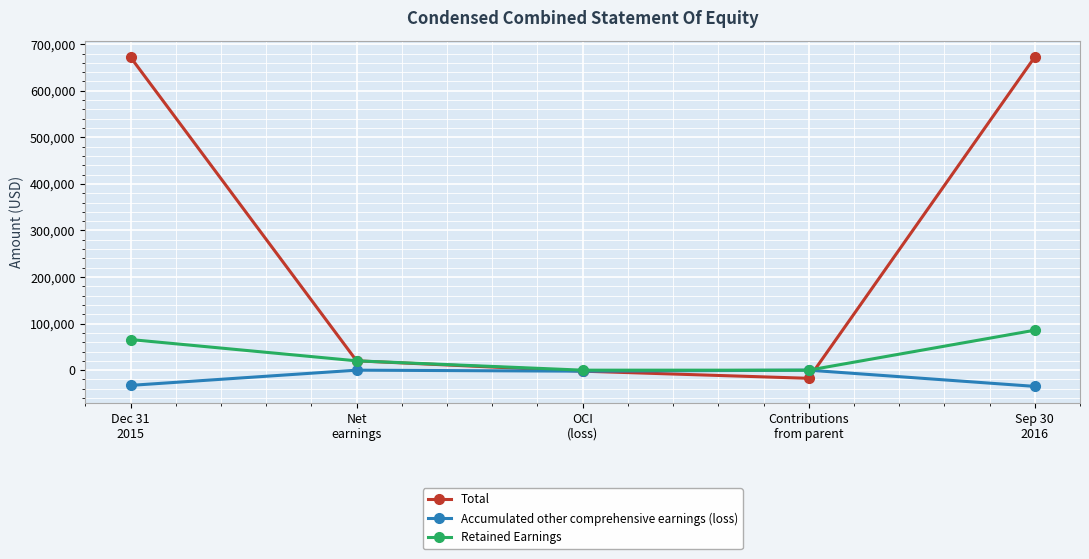

True or false: Total has more than 2 points higher than both neighbors.

False